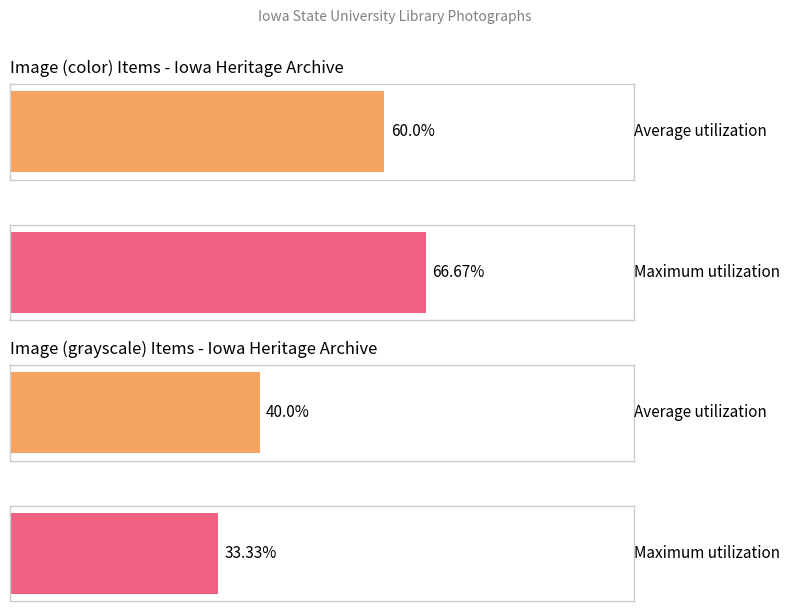

Does the chart contain stacked bars?

No